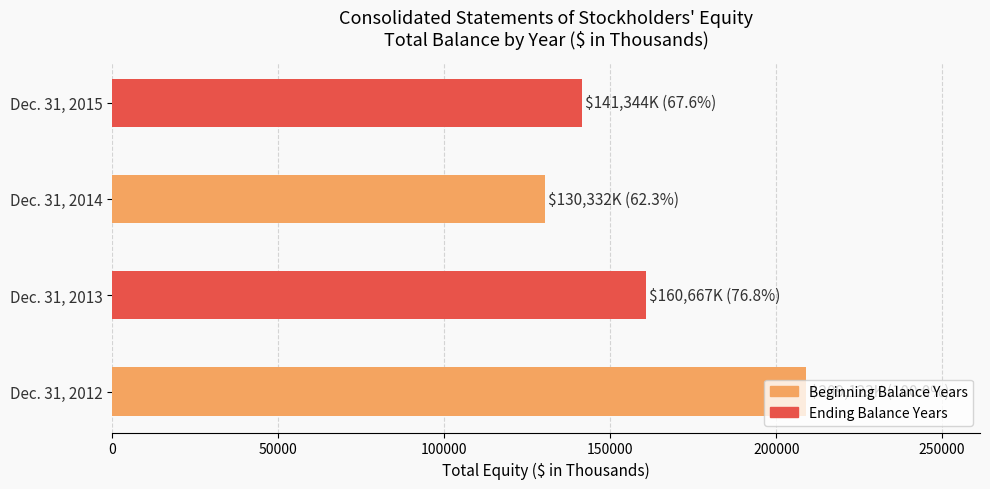

What is the difference between the maximum and second lowest values?

67779